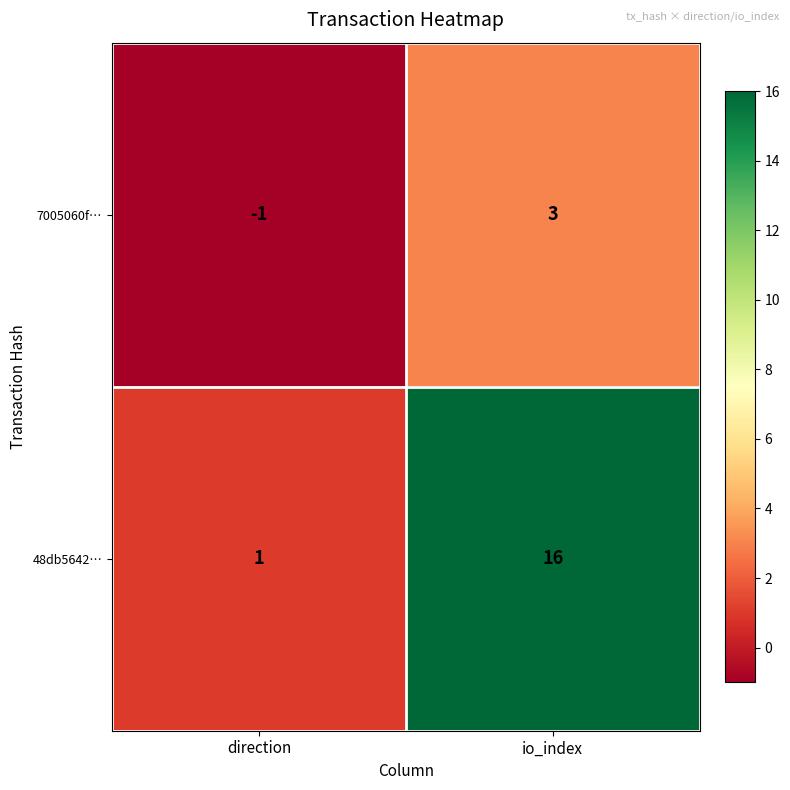

Reading left to right, what are all the values shown in this chart?

7005060f…: -1	3
48db5642…: 1	16